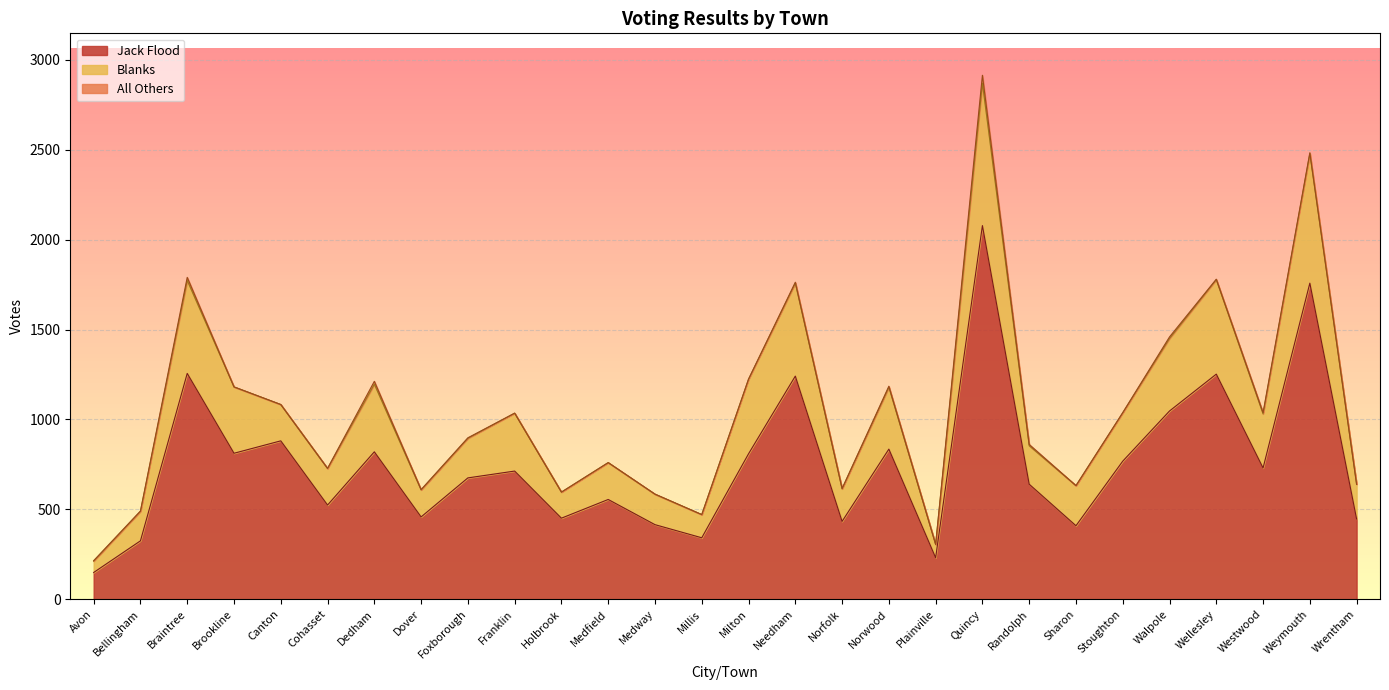

What is the minimum value shown in the chart?

149